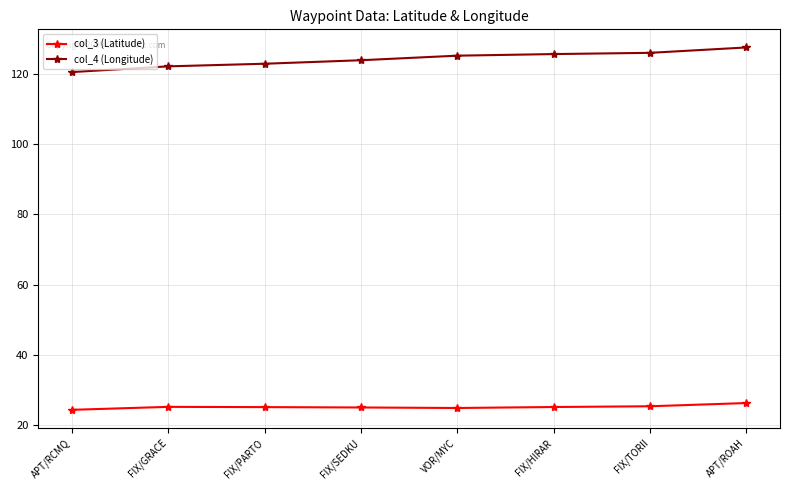

True or false: col_3 (Latitude) and col_4 (Longitude) cross at least once.

False